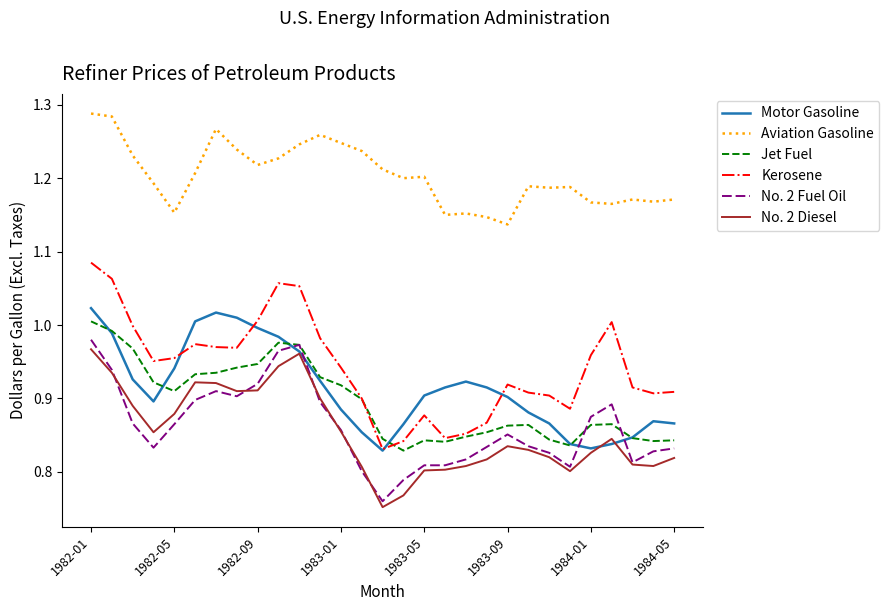

Which series has the largest total across all categories?

Aviation Gasoline